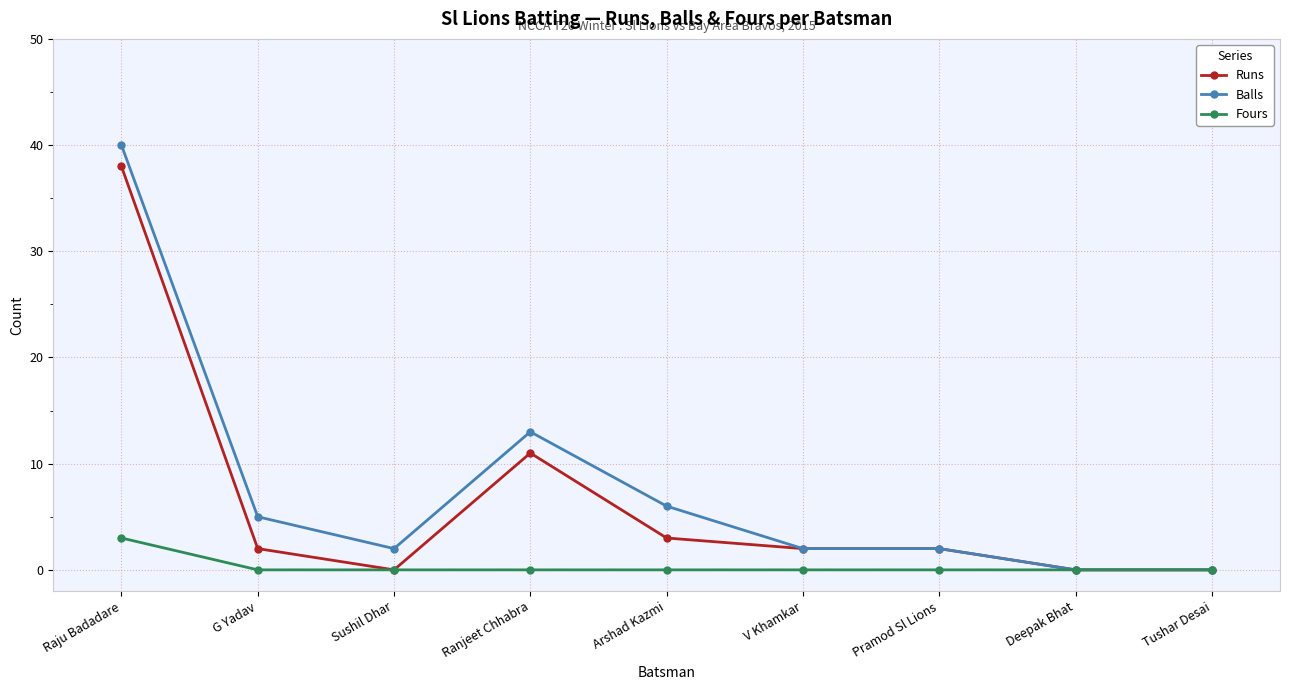

Which series has the widest spread of values?

Balls